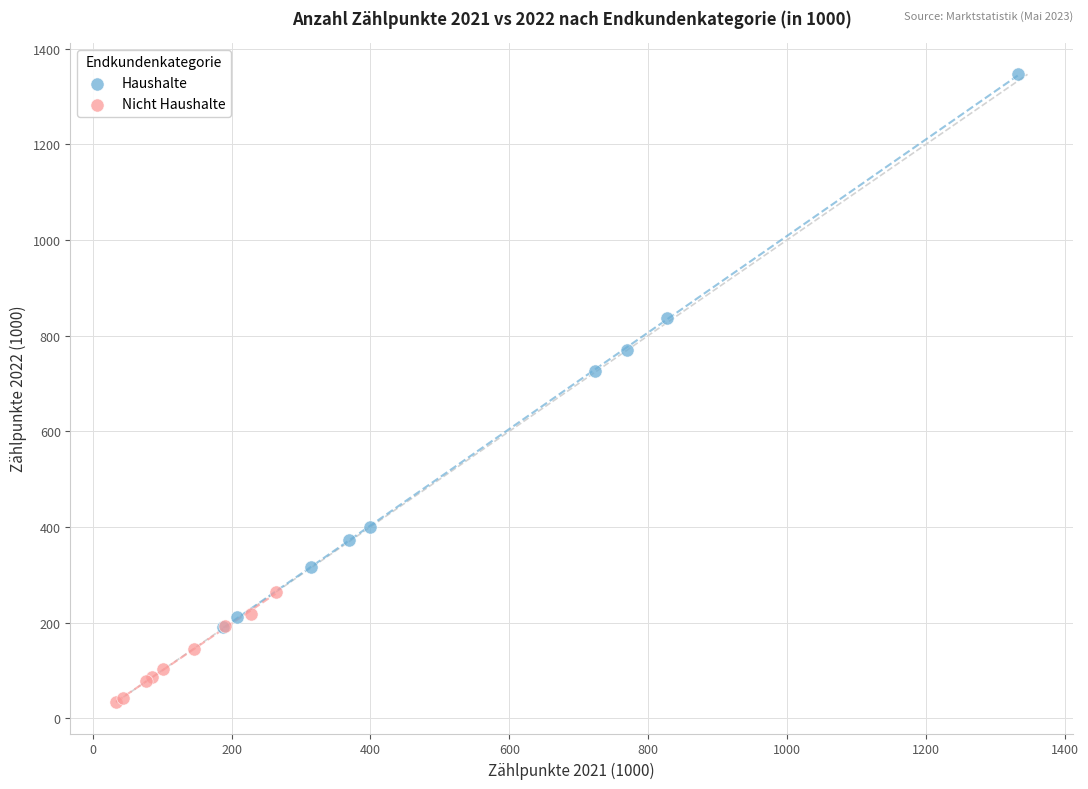

Which series contains the highest Y value?

Haushalte